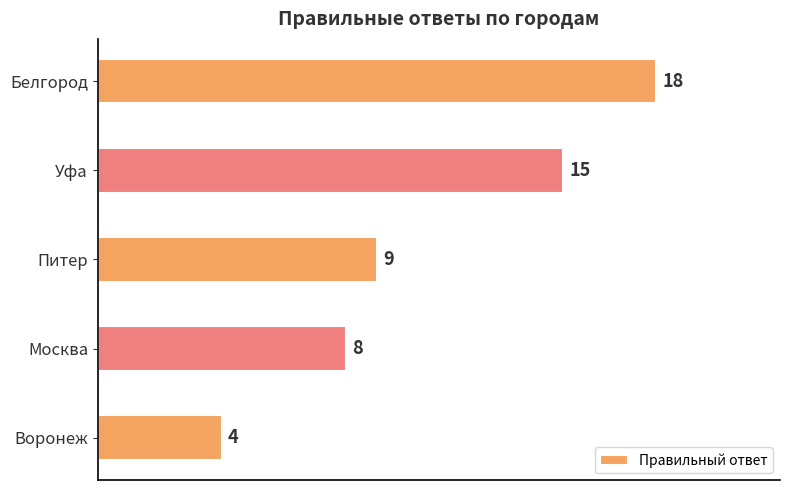

Between Питер and Белгород, which is larger?

Белгород